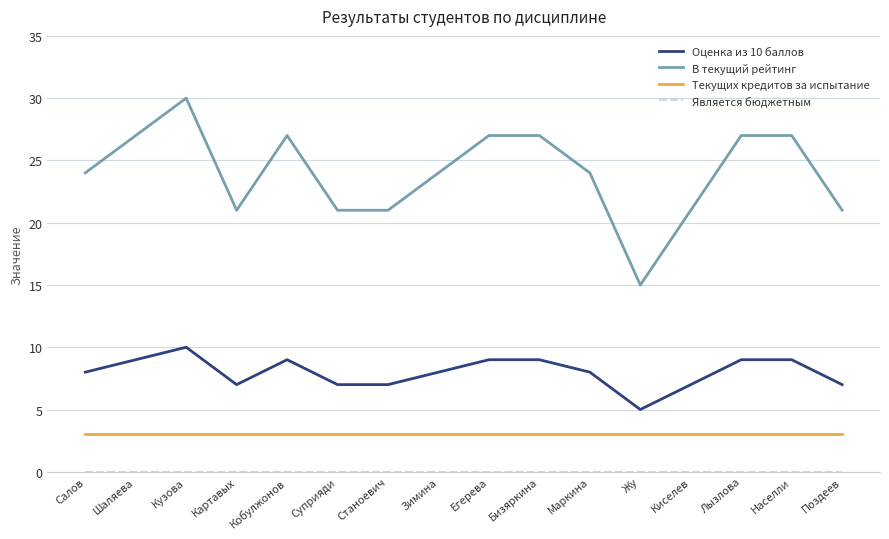

True or false: Текущих кредитов за испытание and В текущий рейтинг intersect in this chart.

False